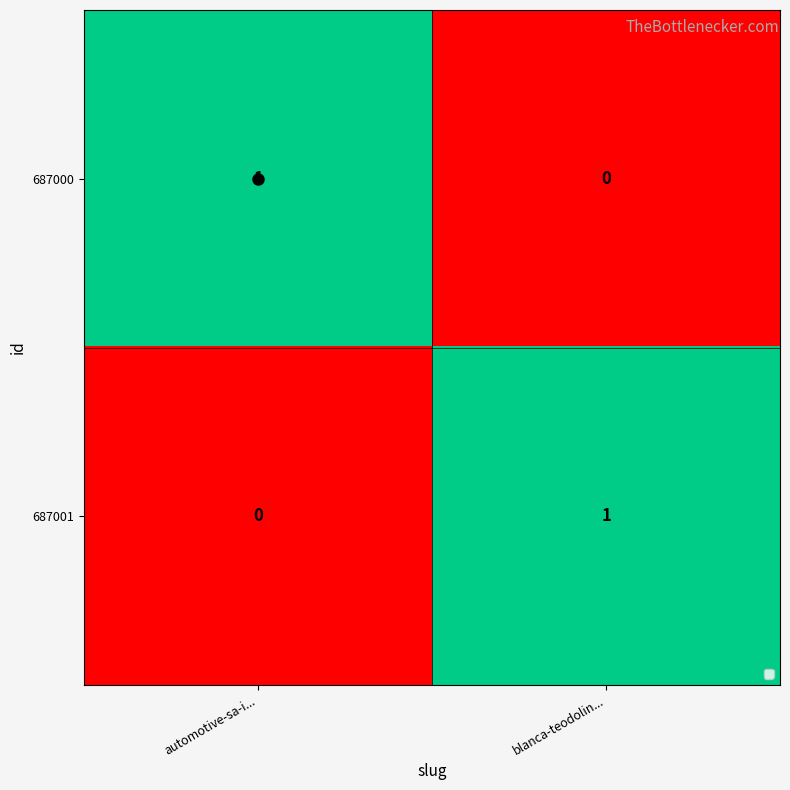

What is the spread (max minus min) of values at blanca-teodolin...?

1